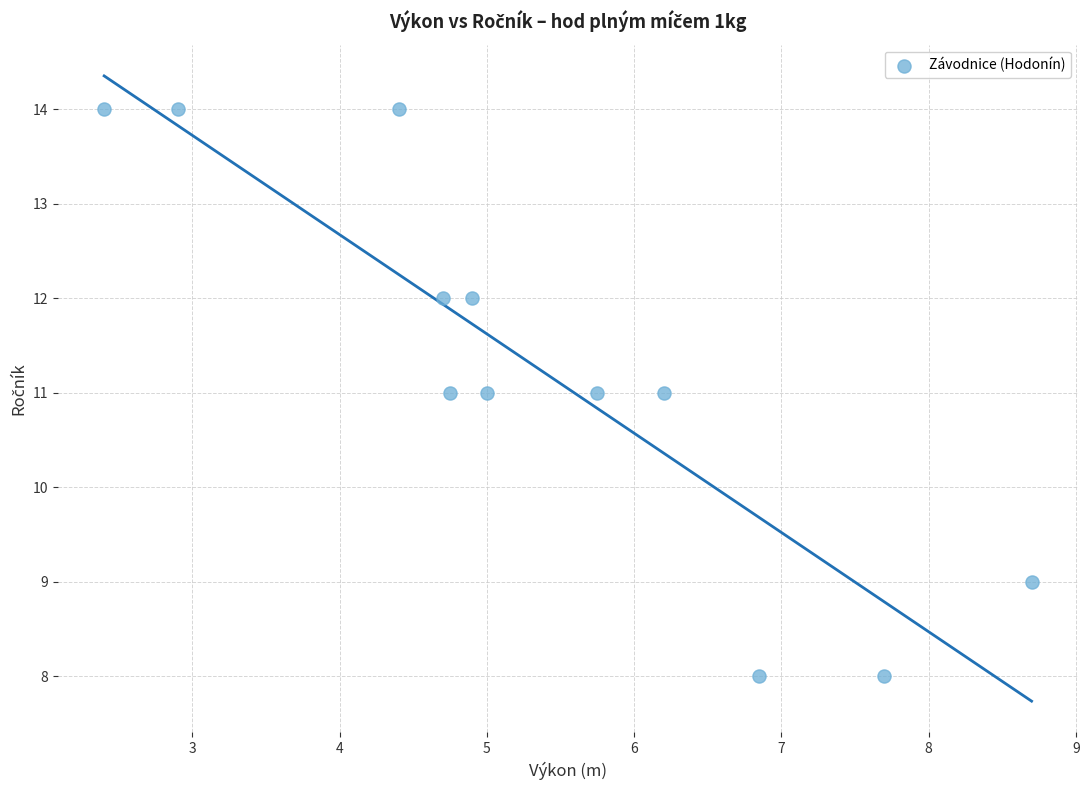

What is the range of Y values (max minus min)?

6